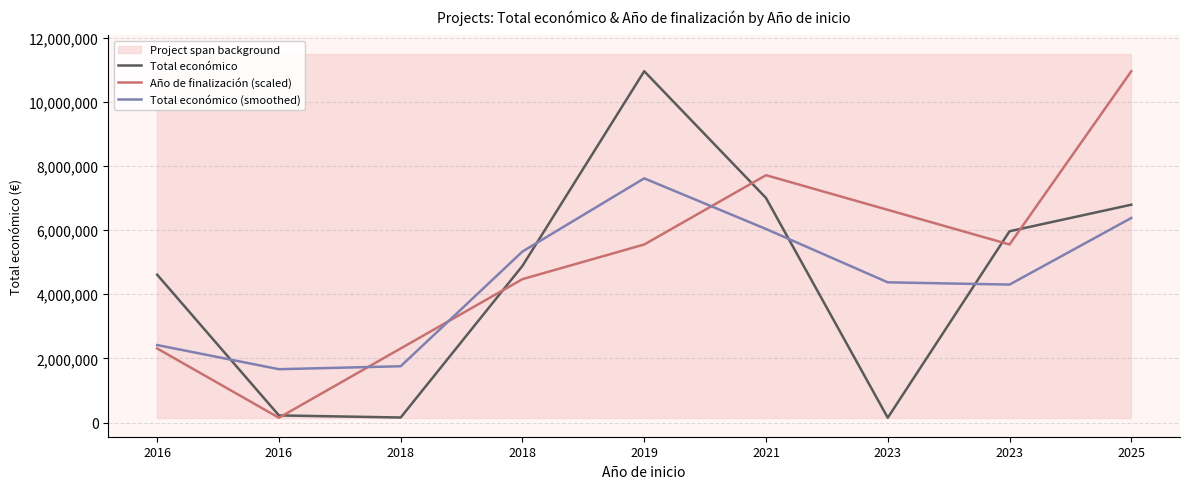

Reading left to right, what are all the values shown in this chart?

Total económico: 4608975.0	223120.0	158121.0	4884493.0	10950171.0	7000000.0	150000.0	5962019.0	6790375.0
Año de finalización (scaled): 2310034.2	150000.0	2310034.2	4470068.4	5550085.5	7710119.7	6630102.6	5550085.5	10950171.0
Total económico (smoothed): 2416047.5	1663405.3	1755244.7	5330928.3	7611554.7	6033390.3	4370673.0	4300798.0	6376197.0